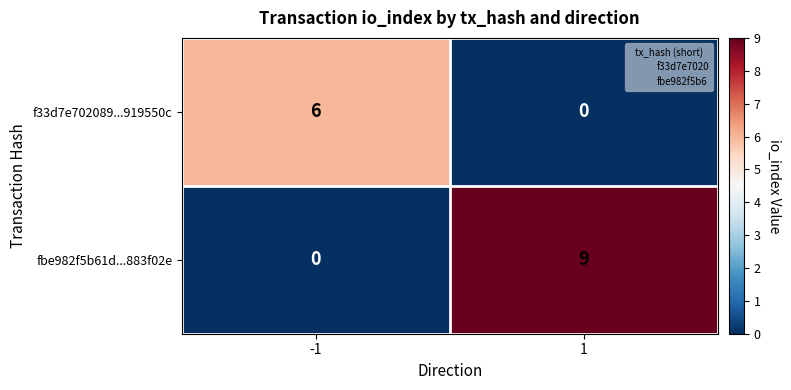

Count the number of categories in the chart.

2